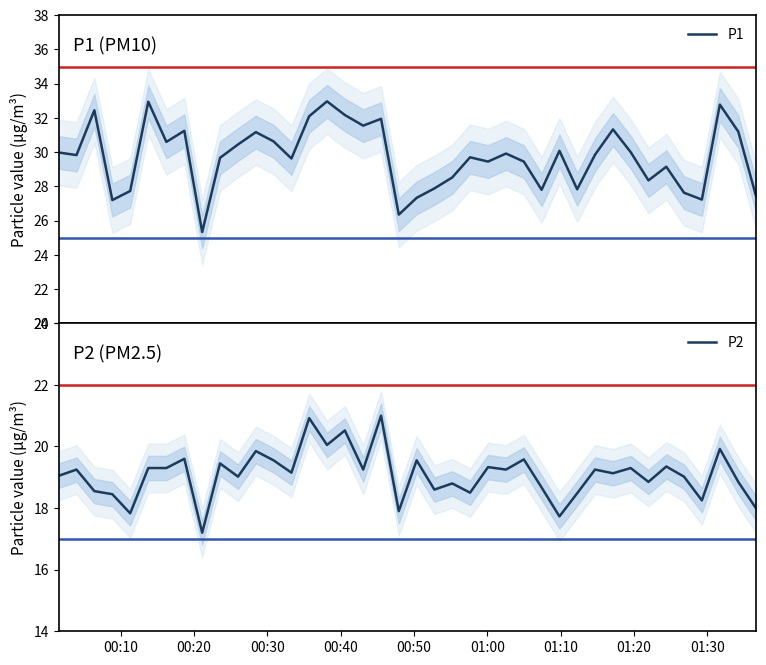

What is the minimum value for P1?

25.3